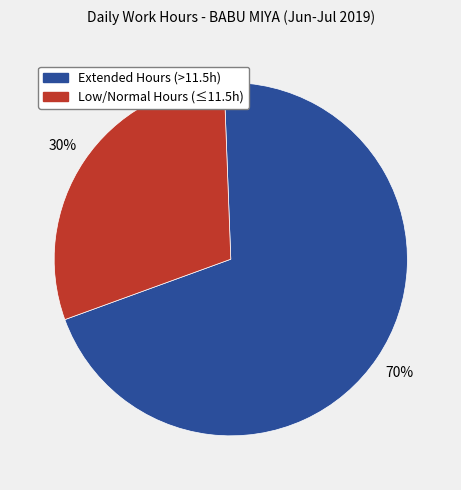

The Extended Hours (>11.5h) slice represents 70% of the pie. True or false?

True